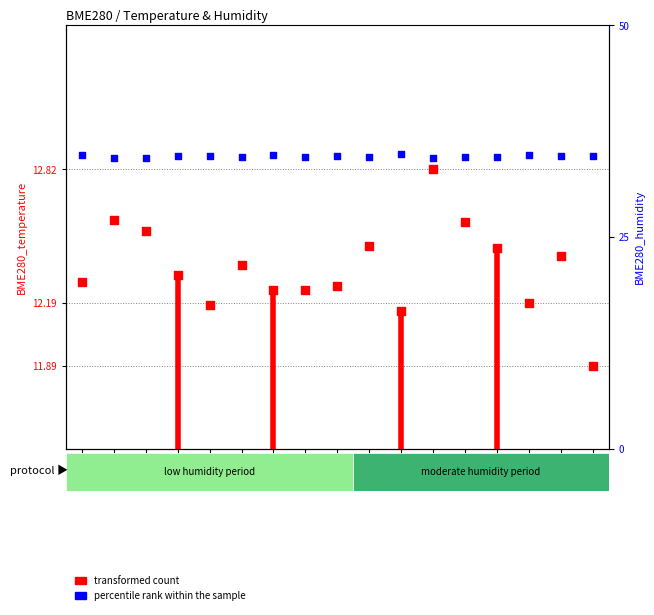

Is the value of percentile rank within the sample at 00:30 greater than the value of transformed count at 00:38?

Yes